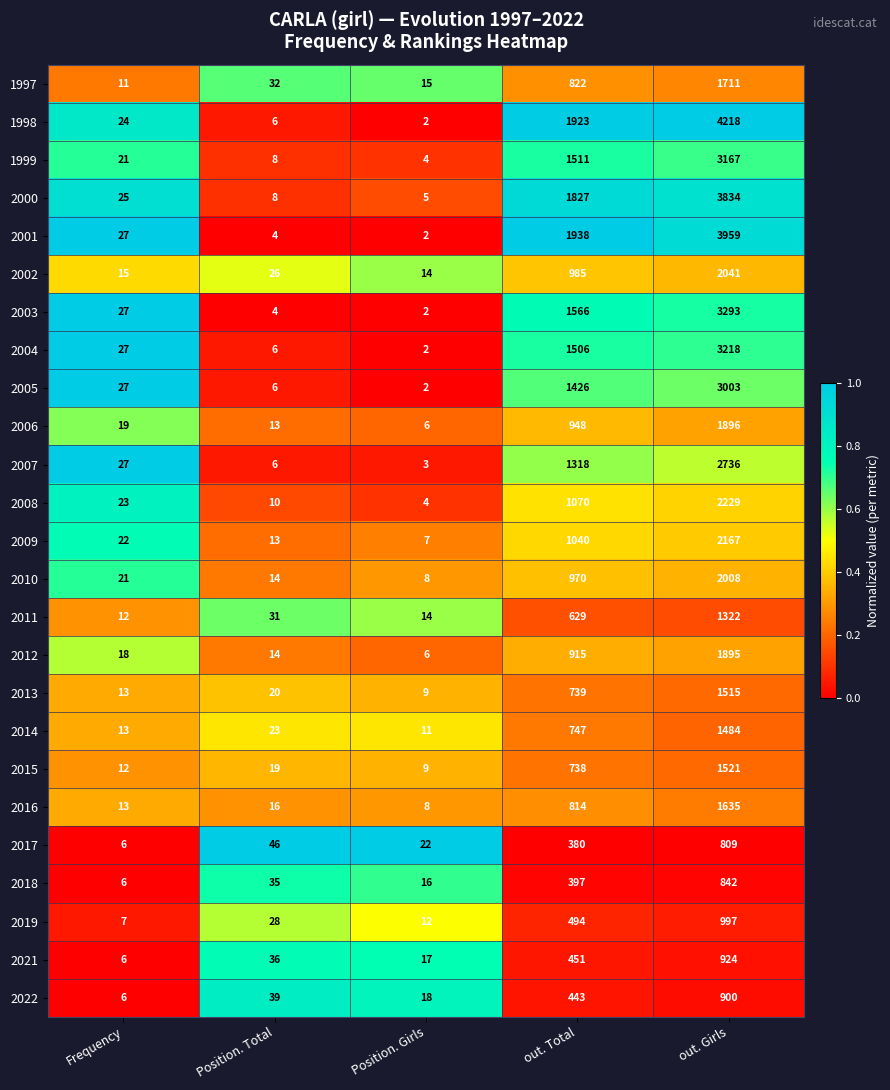

What is the average value of the 2009 series?

650